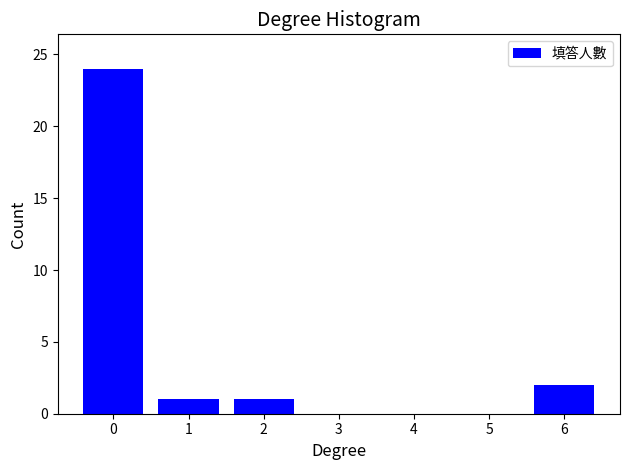

Reading right to left, transcribe all the data shown in this chart.

6=2	5=0	4=0	3=0	2=1	1=1	0=24